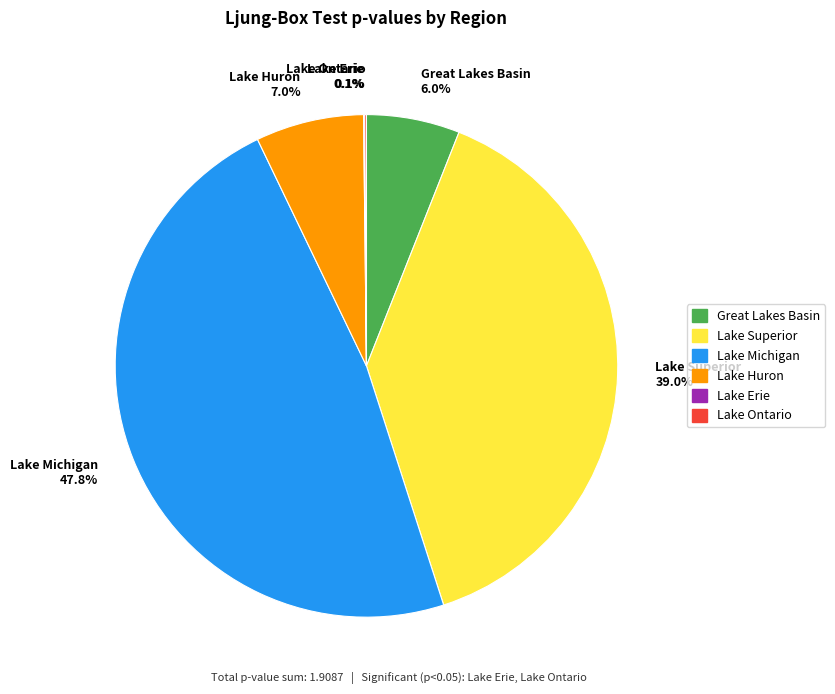

Which has a higher value, Lake Huron 7.0% or Lake Superior 39.0%?

Lake Superior 39.0%